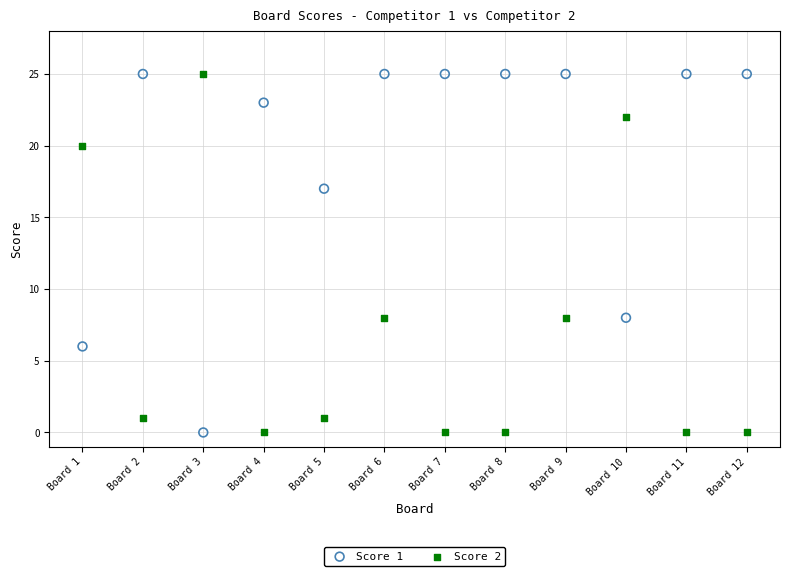

What is the X range (max minus min) for the scatter plot?

11